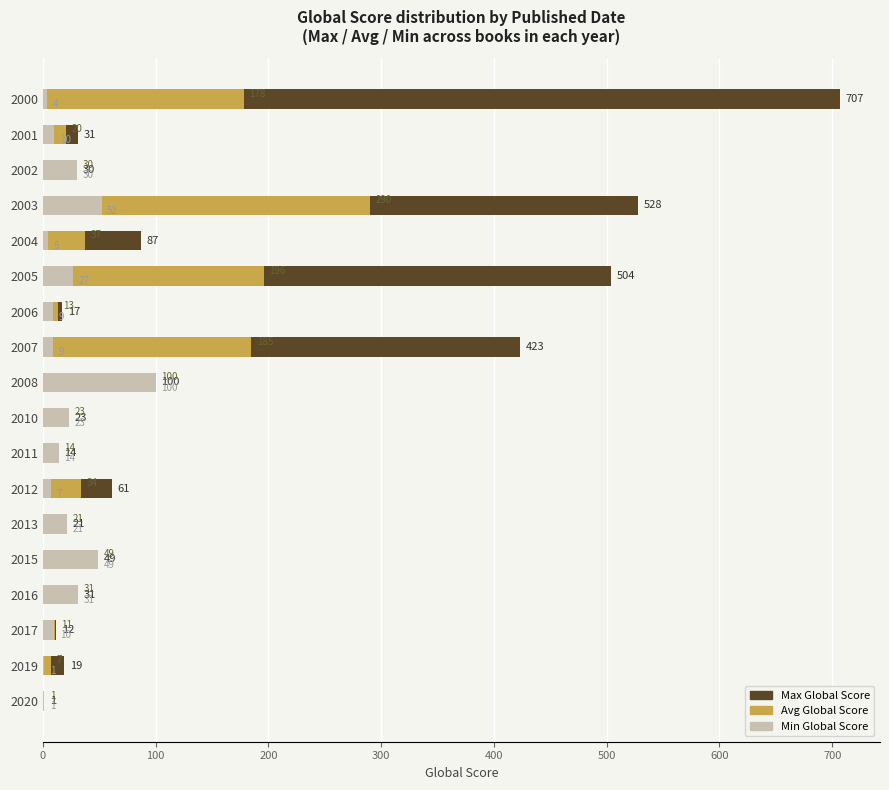

What is the sum of all Avg Global Score values?

1240.7